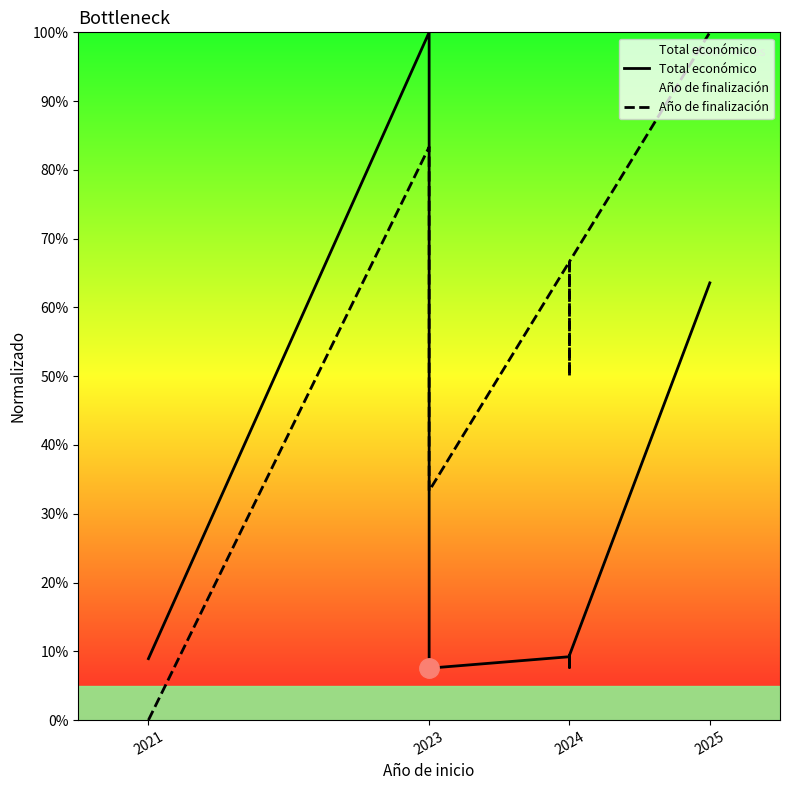

Rank the series by their average value, from highest to lowest.

Año de finalización, Total económico